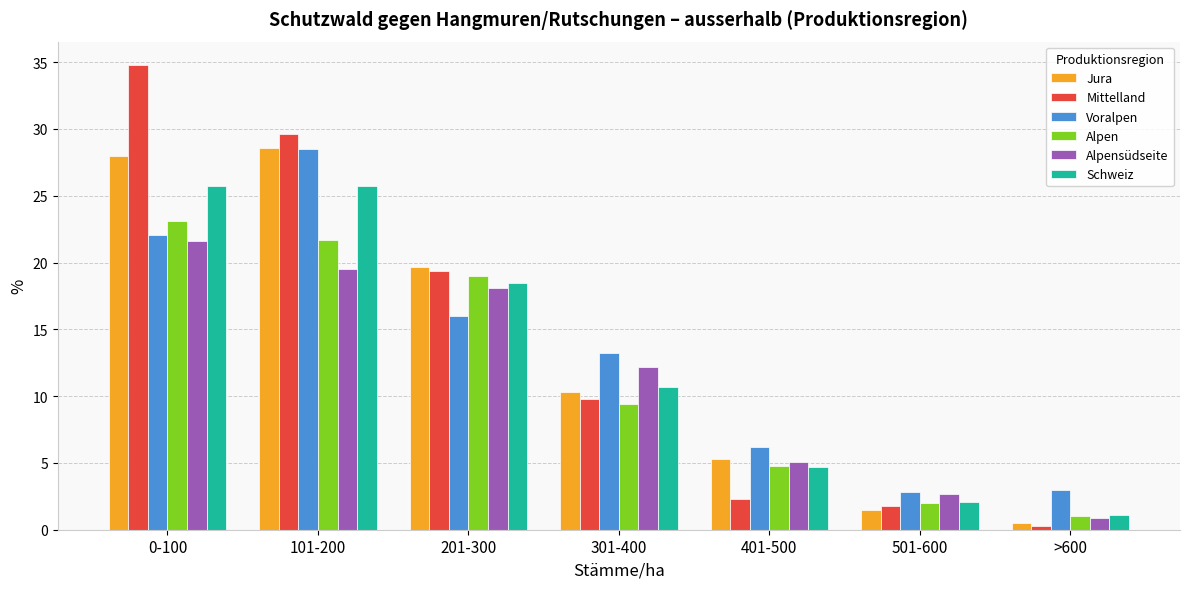

What is the spread (max minus min) of values at 0-100?

13.2